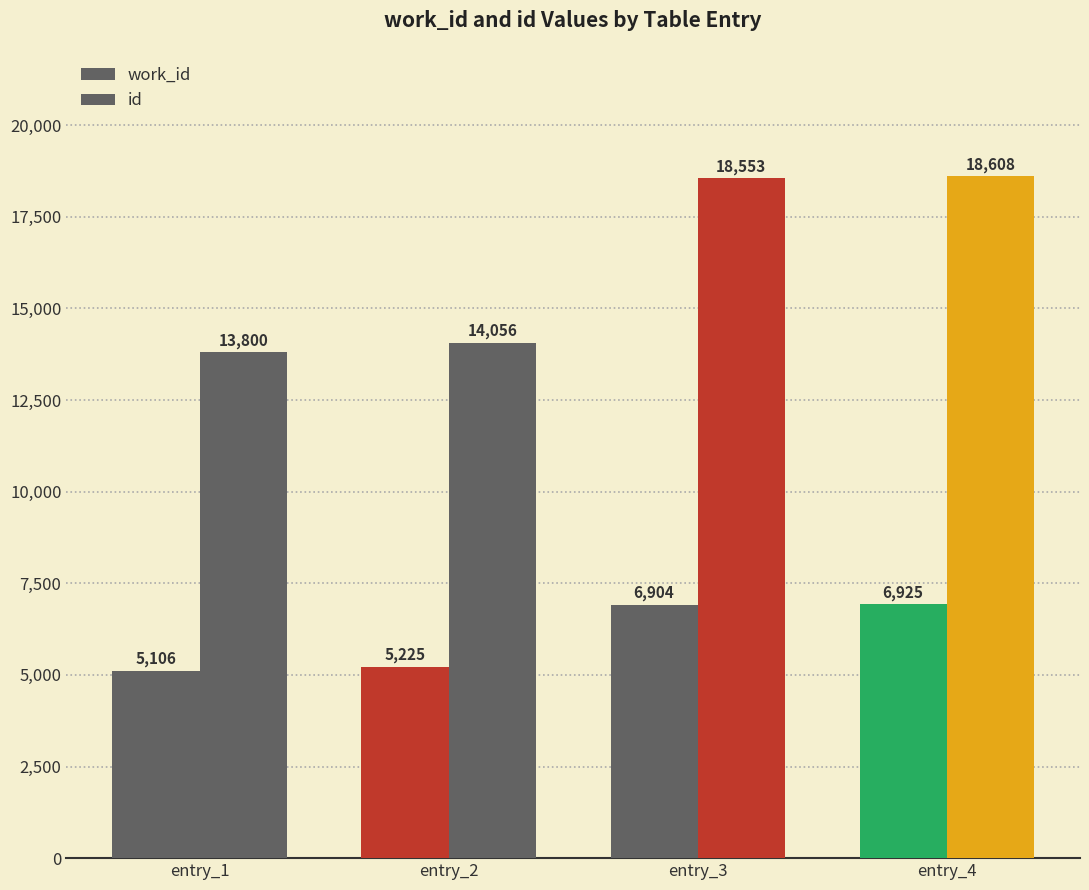

Rank the categories by work_id value from lowest to highest.

entry_1, entry_2, entry_3, entry_4